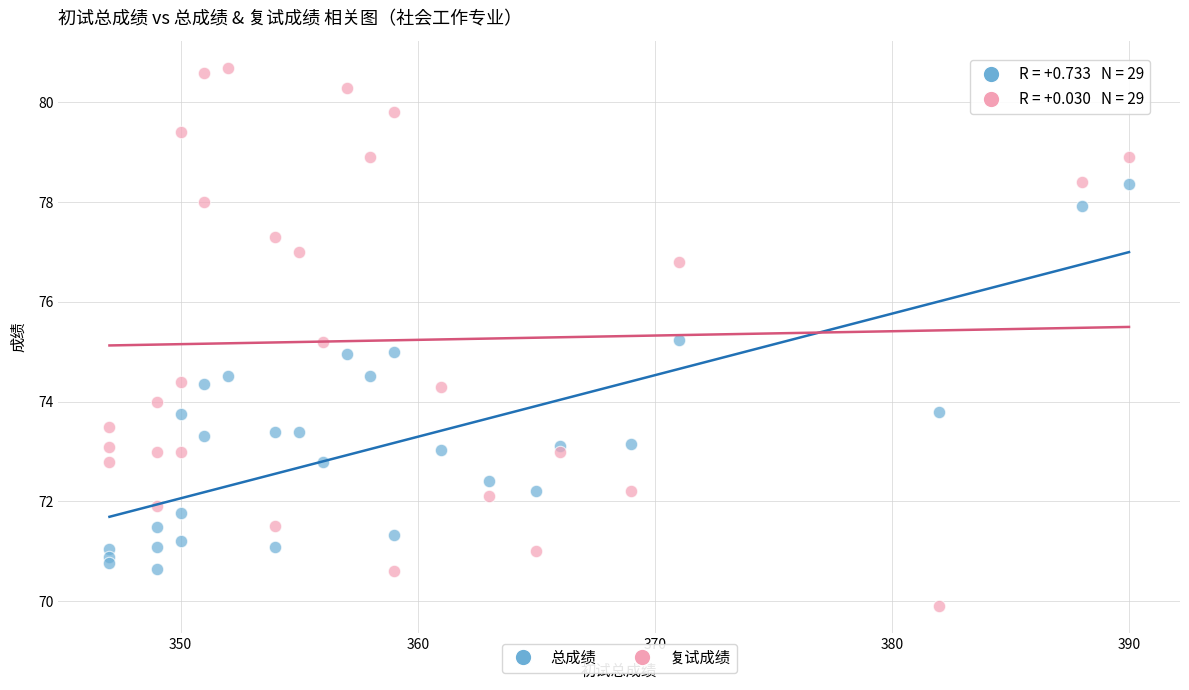

Which series reaches the minimum Y coordinate?

复试成绩